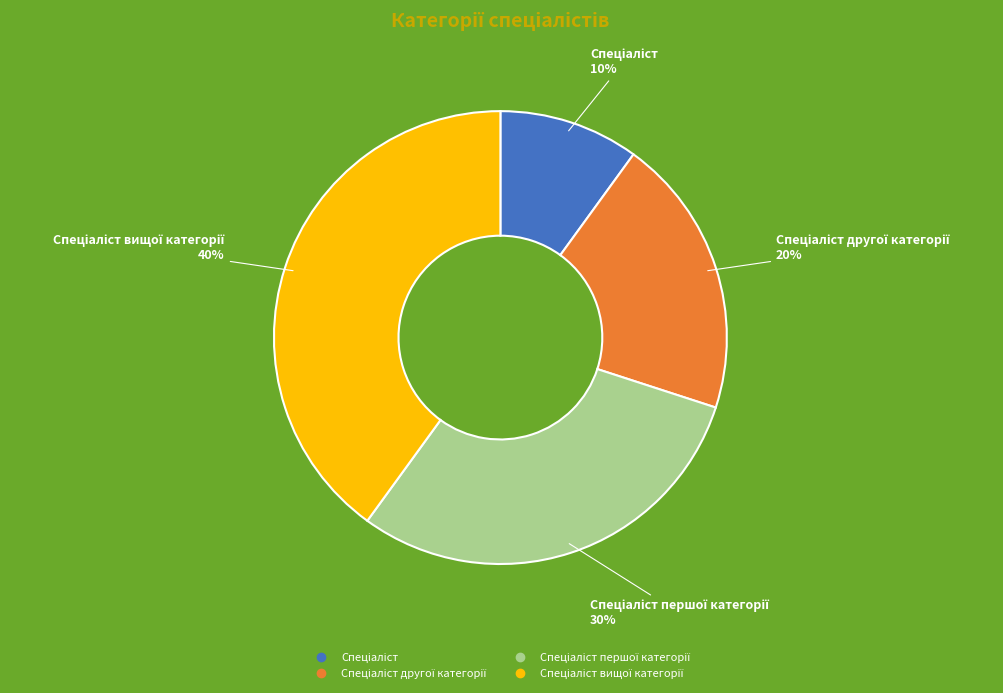

To the nearest percent, what is the average slice percentage?

25%